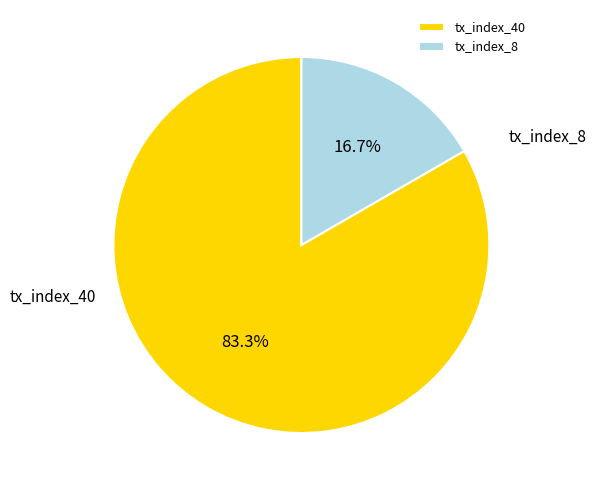

To the nearest percent, what is the combined percentage of tx_index_40 and tx_index_8?

100%